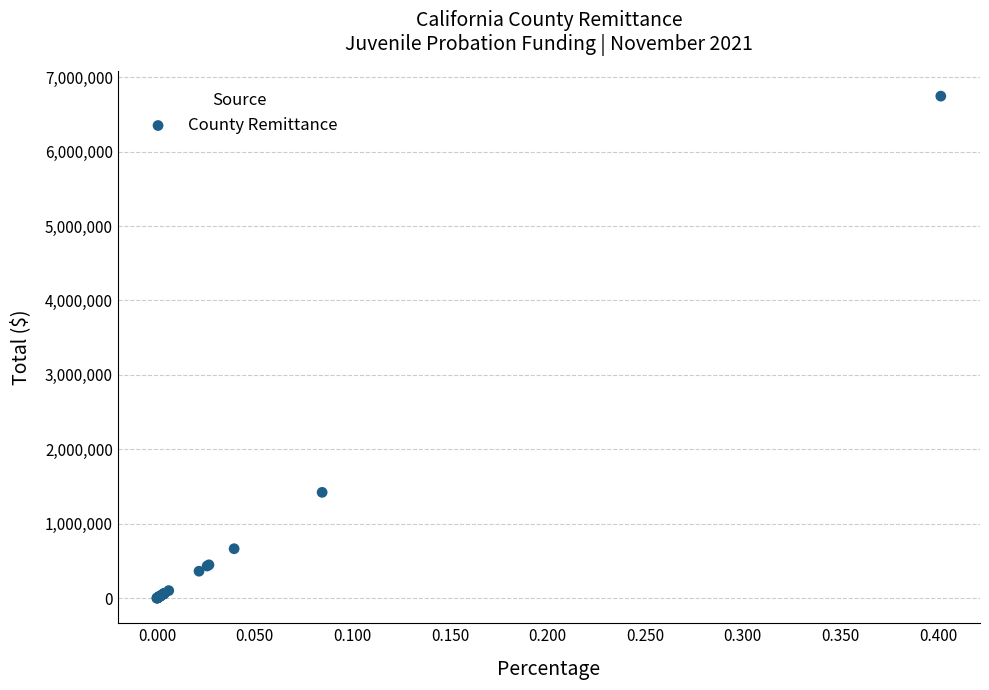

What Y value in the scatter plot is closest to 3372683?

1421519.0